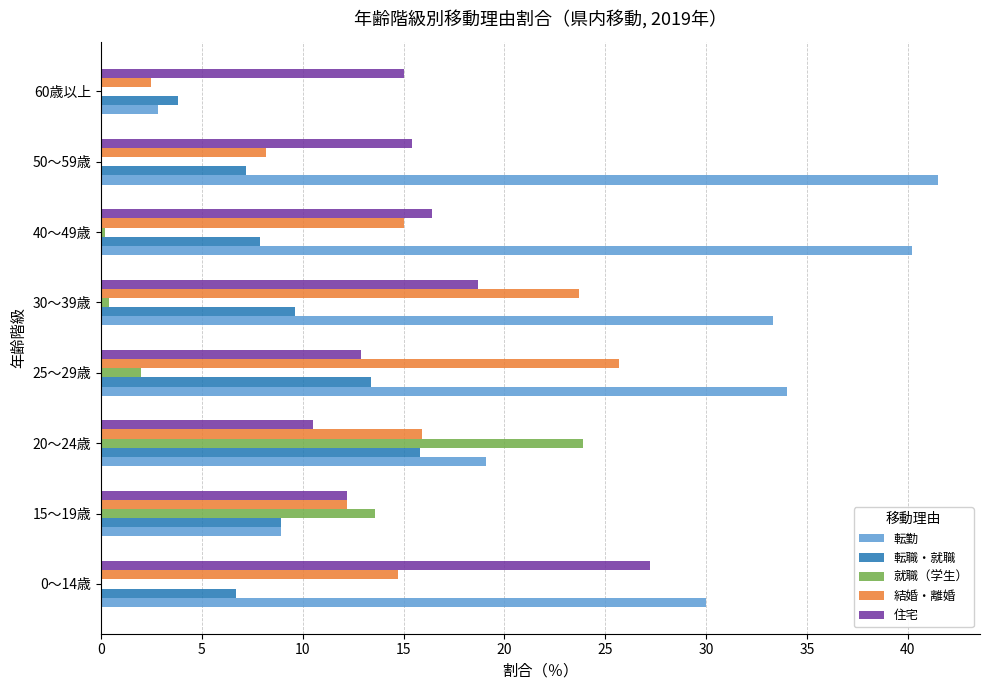

What is the total value across all series at 15～19歳?

55.8